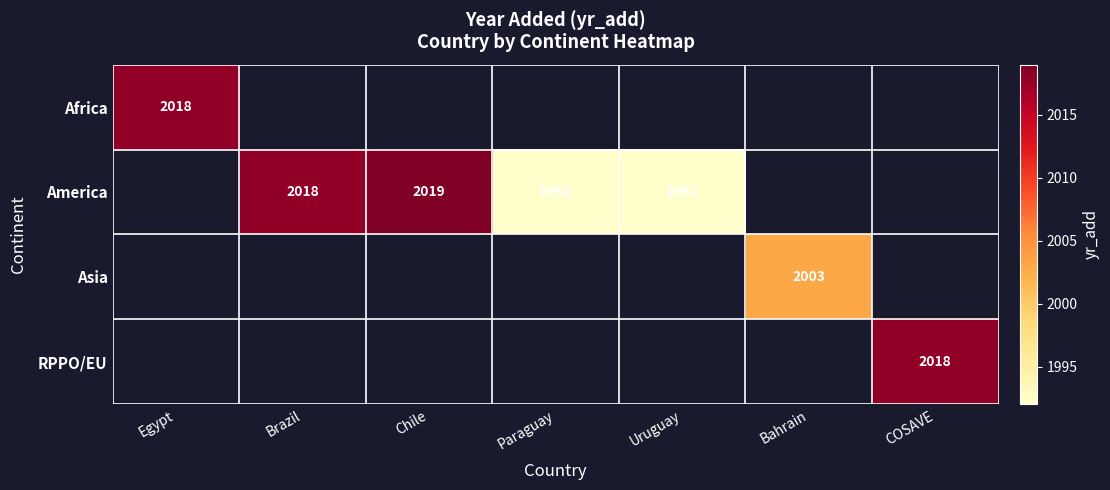

Is it true that America equals 2018 at Brazil?

True